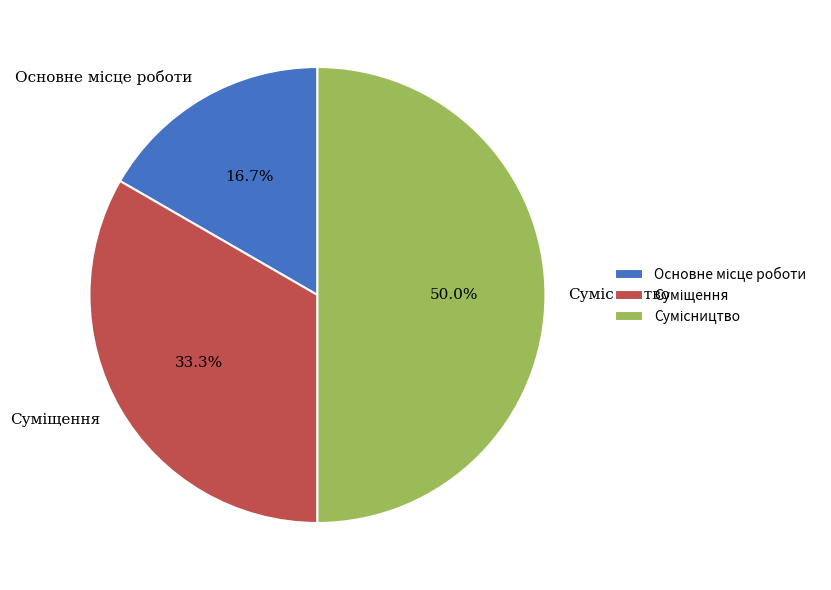

Count the number of slices in the pie.

3